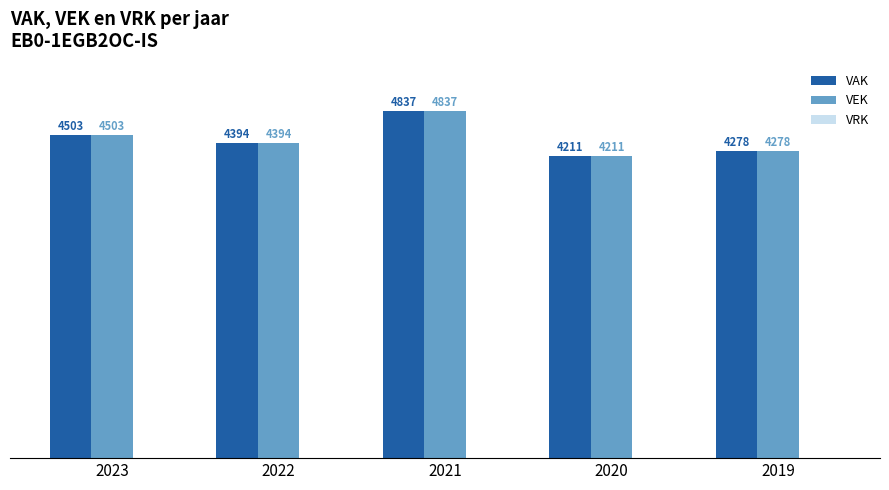

How many series are shown in this chart?

2